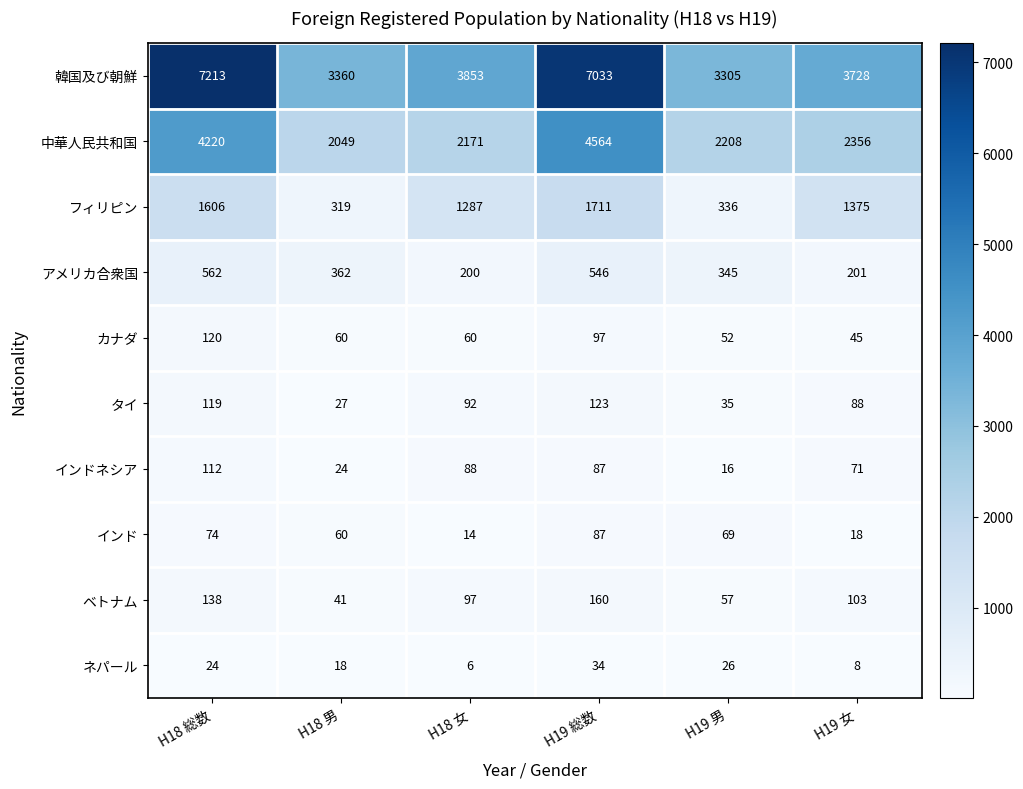

What is the sum of all ネパール values?

116